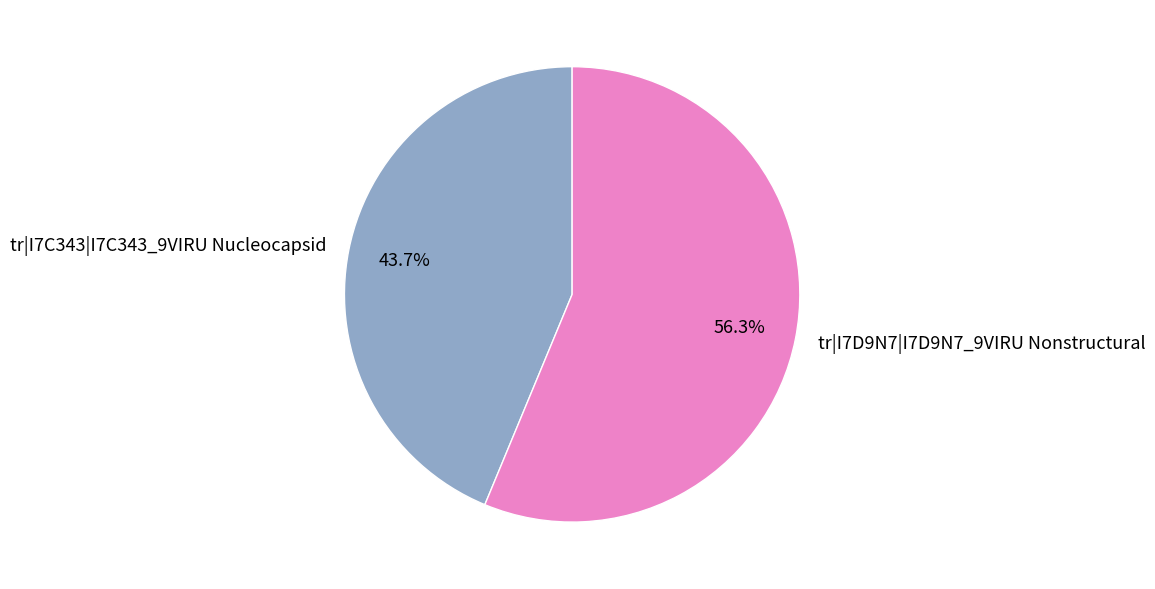

What percentage is the tr|I7C343|I7C343_9VIRU Nucleocapsid slice, to the nearest percent?

44%